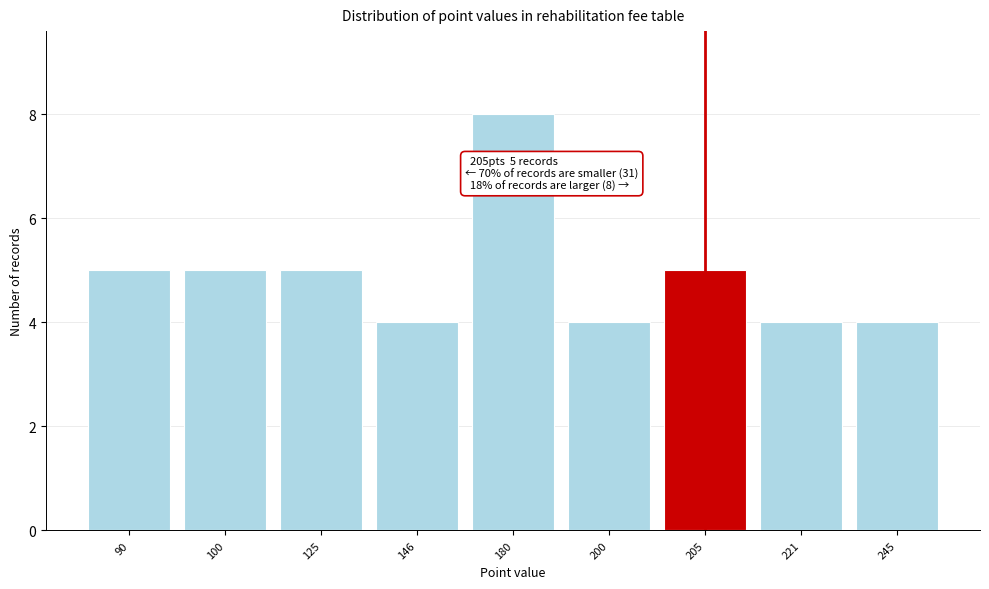

Reading left to right, what are all the values shown in this chart?

90=5	100=5	125=5	146=4	180=8	200=4	205=5	221=4	245=4